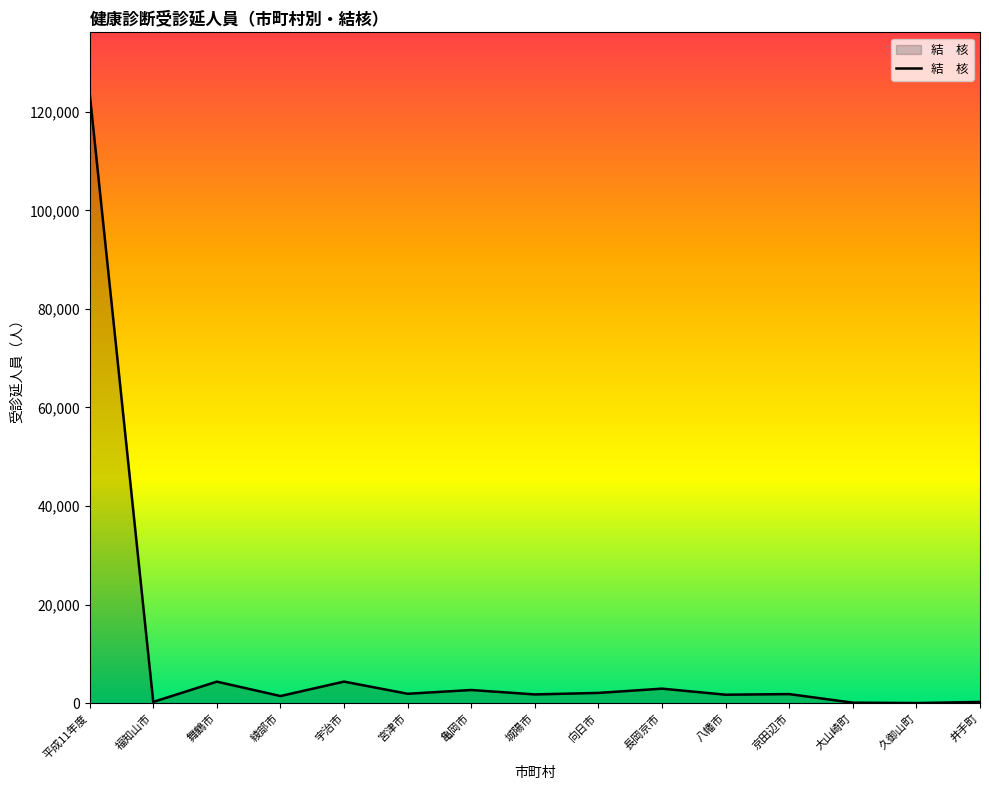

Where is the first local maximum?

舞鶴市